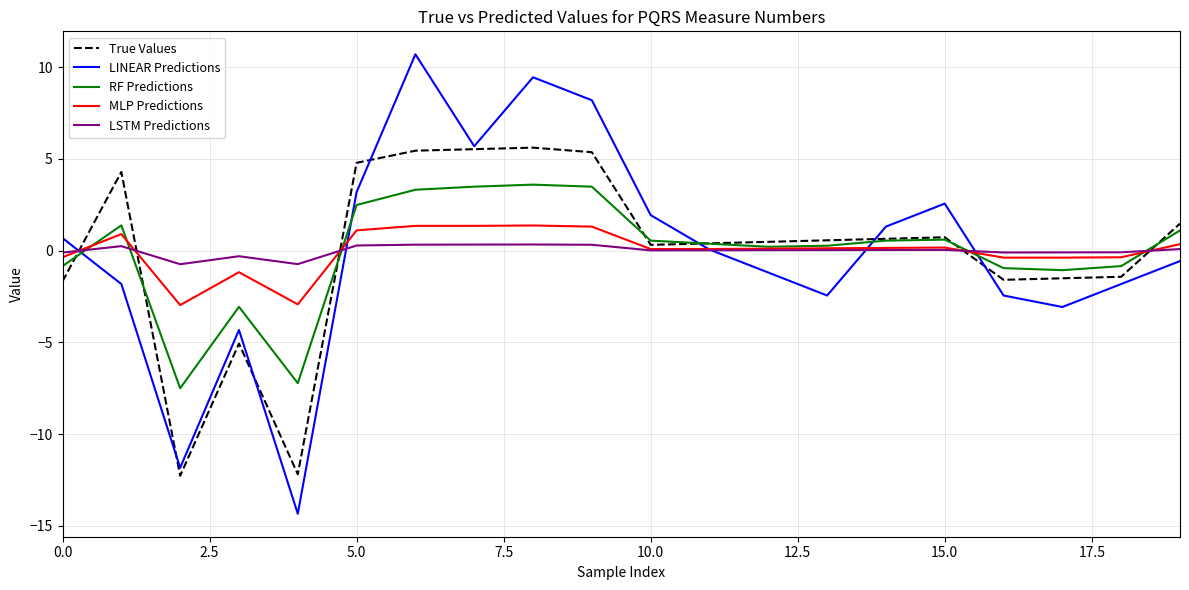

What is the minimum value shown in the chart?

-14.3